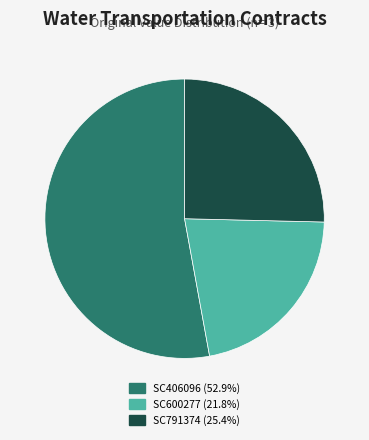

What is the smallest slice in the pie chart?

SC600277